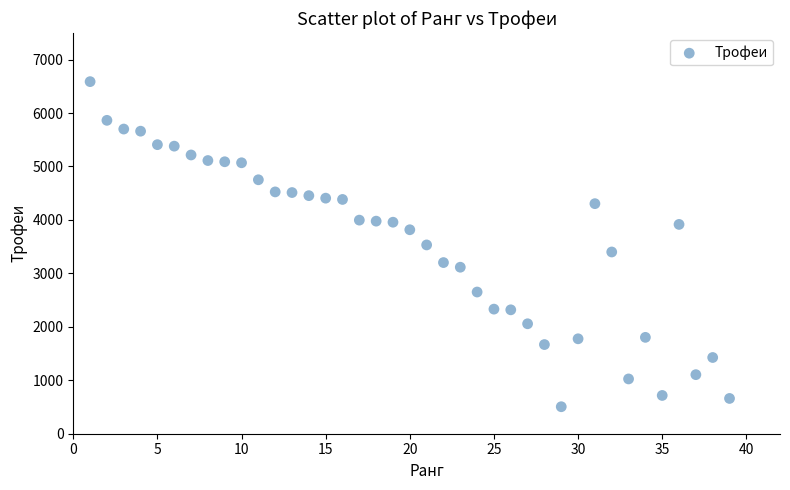

What is the range of Y values (max minus min)?

6082